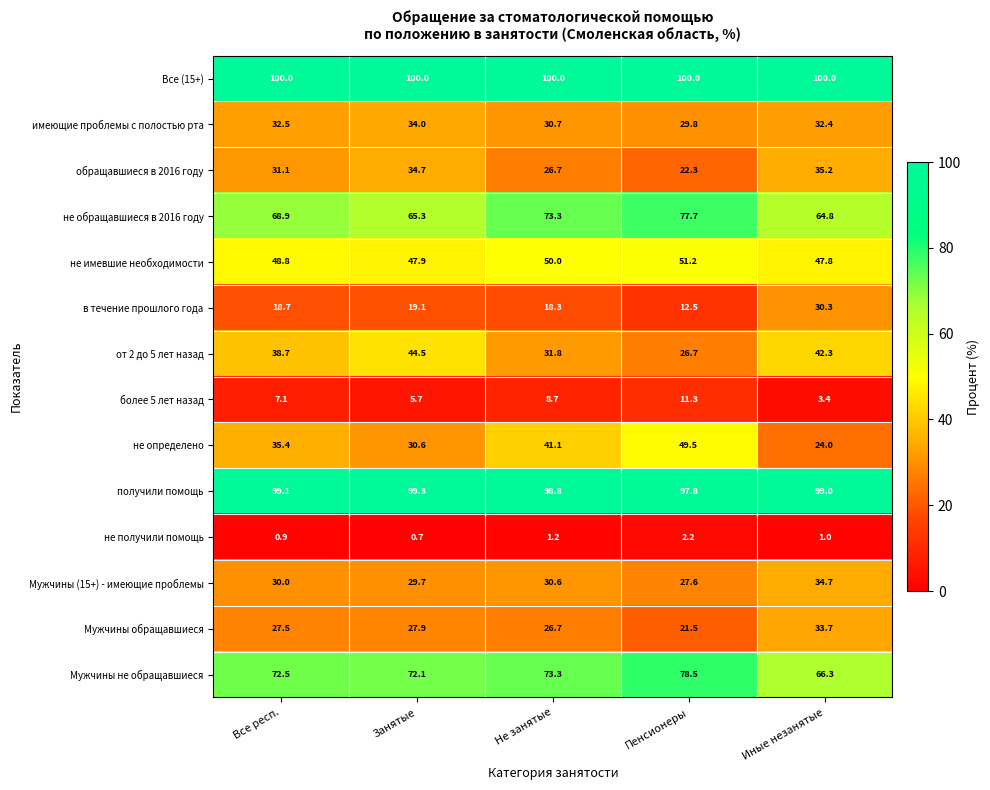

True or false: не получили помощь has a value of 1.2 at Не занятые.

True